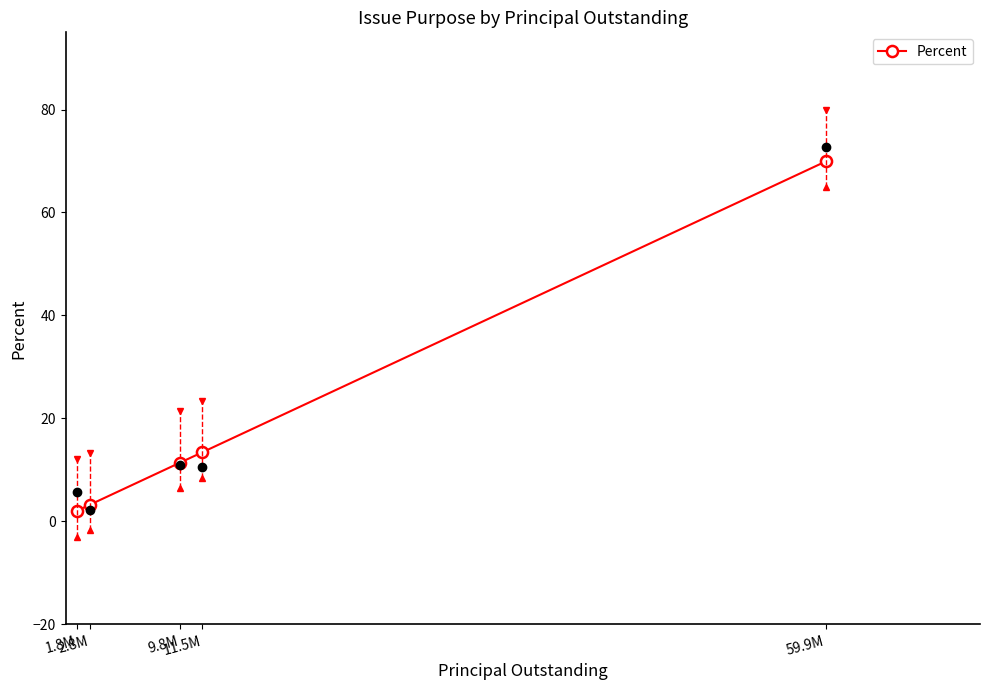

What is the greatest value displayed?

69.9